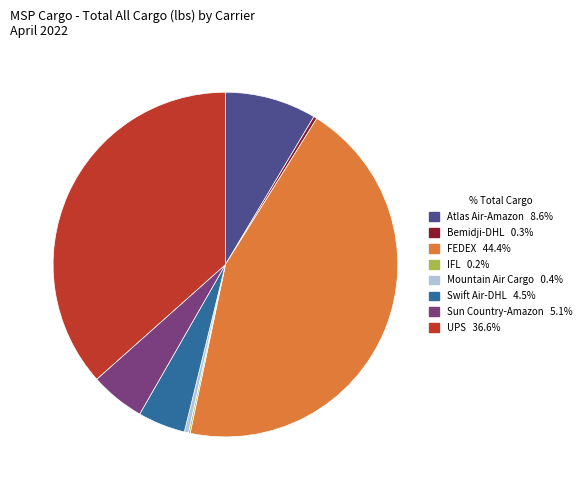

Is there any slice that represents more than half of the pie?

No